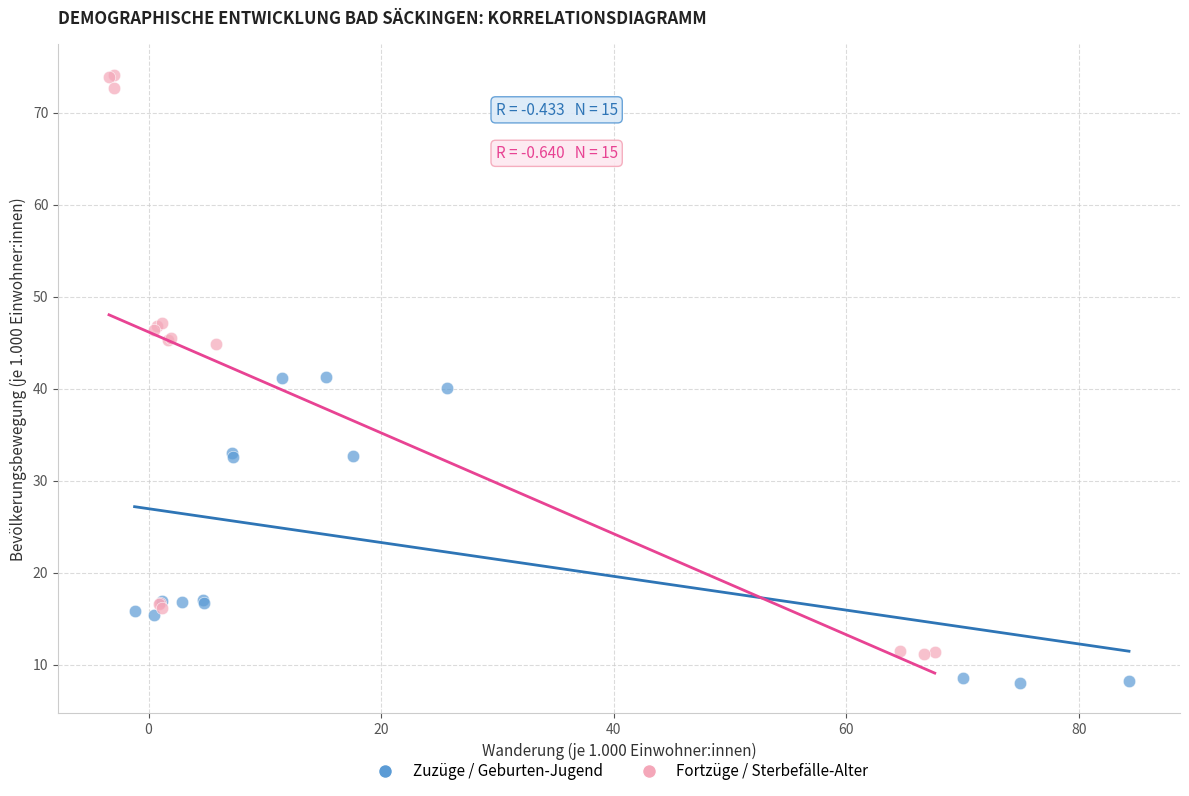

Which series contains the highest Y value?

Fortzüge / Sterbefälle-Alter